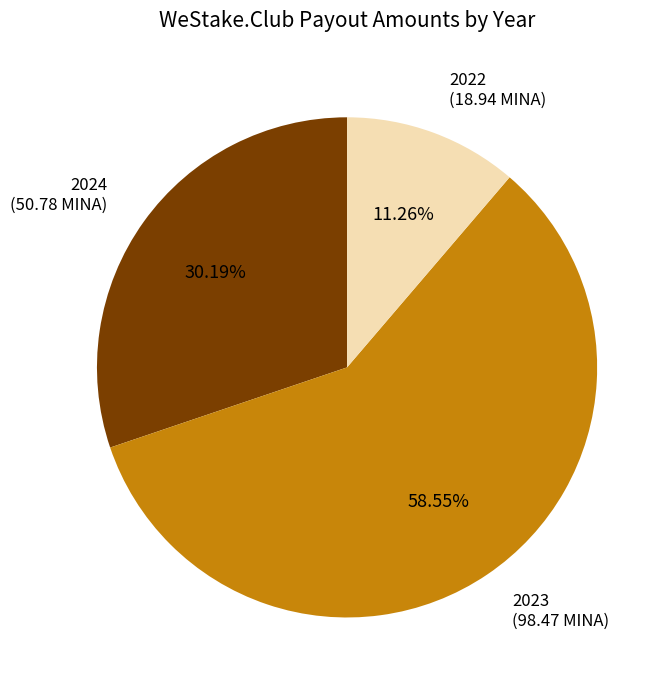

Is the sum of 2022 and 2024 greater than half?

No